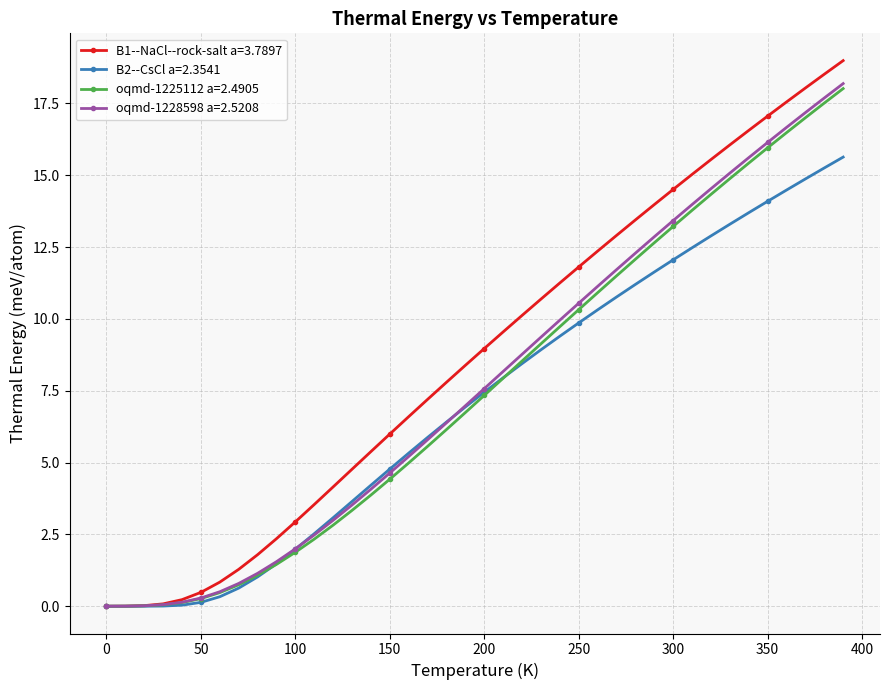

What is the average value of the oqmd-1225112 a=2.4905 series?

7.6